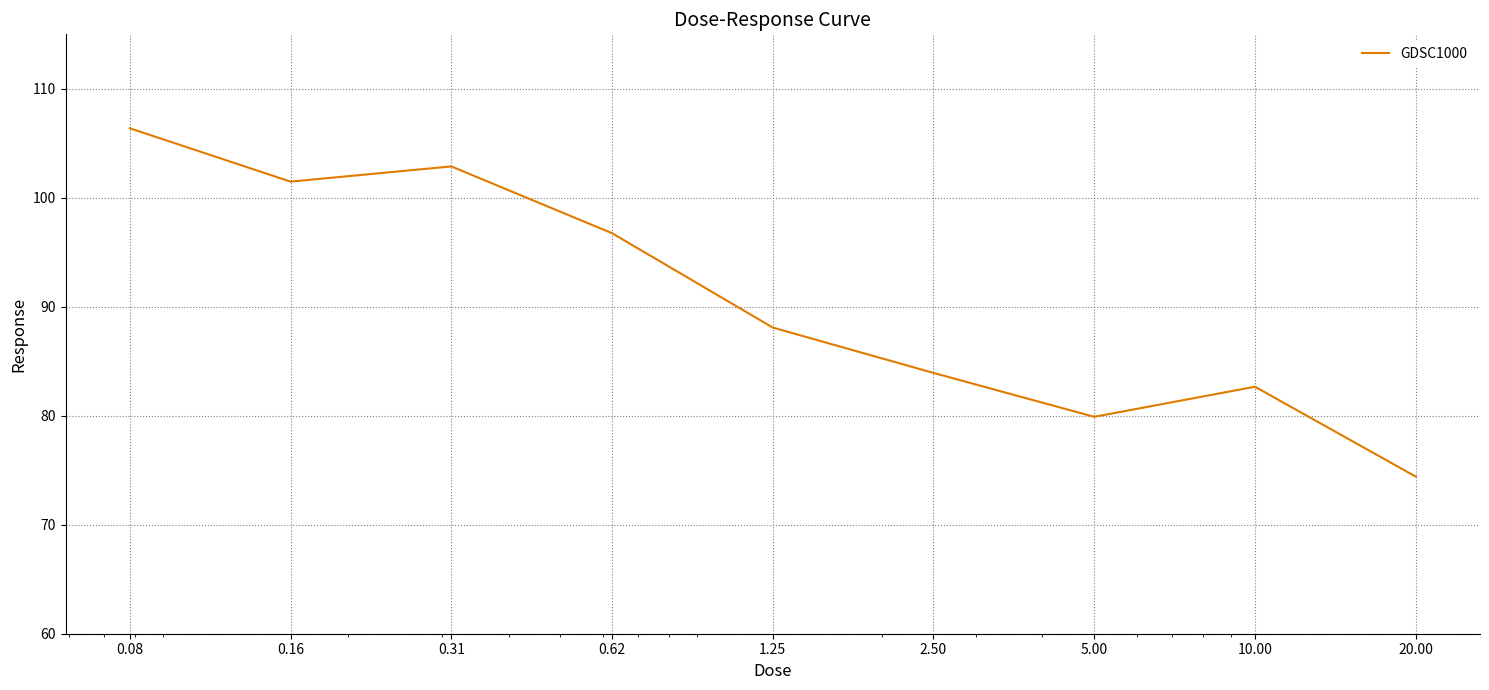

What is the maximum value shown in the chart?

106.4